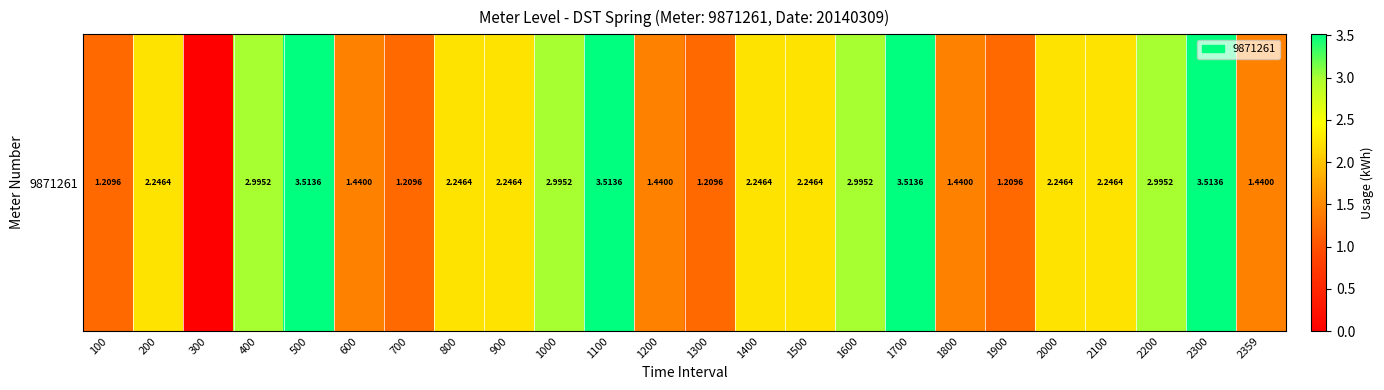

Reading left to right, what are all the values shown in this chart?

100=1.2	200=2.2	300=0.0	400=3.0	500=3.5	600=1.4	700=1.2	800=2.2	900=2.2	1000=3.0	1100=3.5	1200=1.4	1300=1.2	1400=2.2	1500=2.2	1600=3.0	1700=3.5	1800=1.4	1900=1.2	2000=2.2	2100=2.2	2200=3.0	2300=3.5	2359=1.4